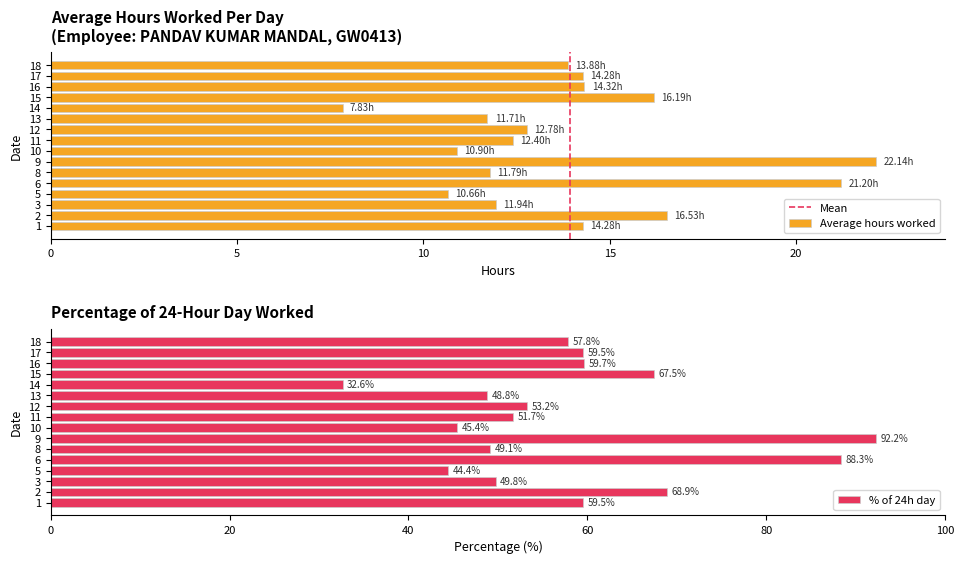

At which label does the data first exceed 13?

1